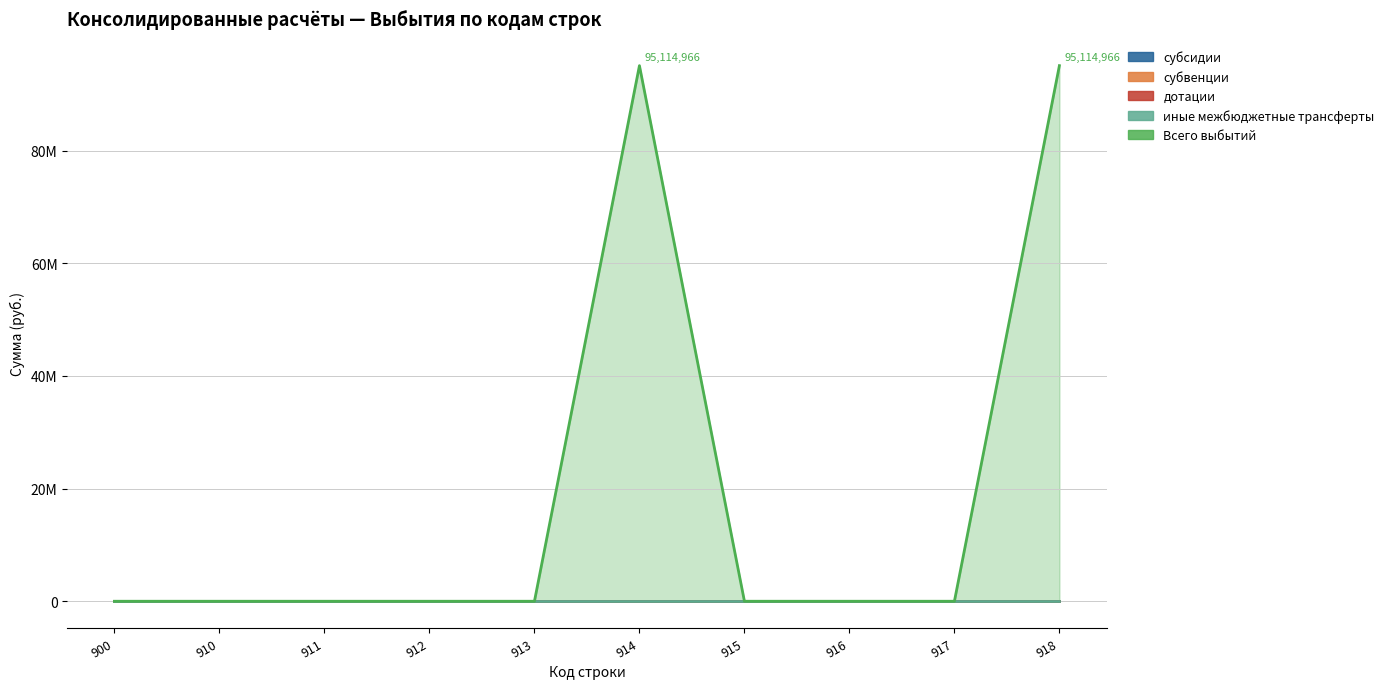

How many series are shown in this chart?

5